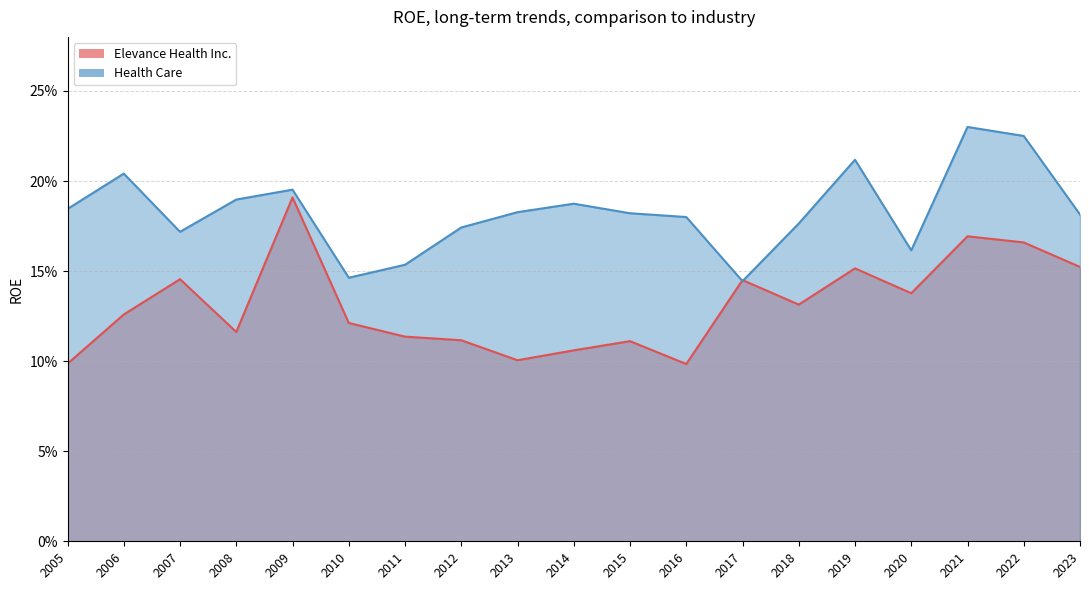

Is it true that Elevance Health Inc. equals 0.1 at 2015?

True